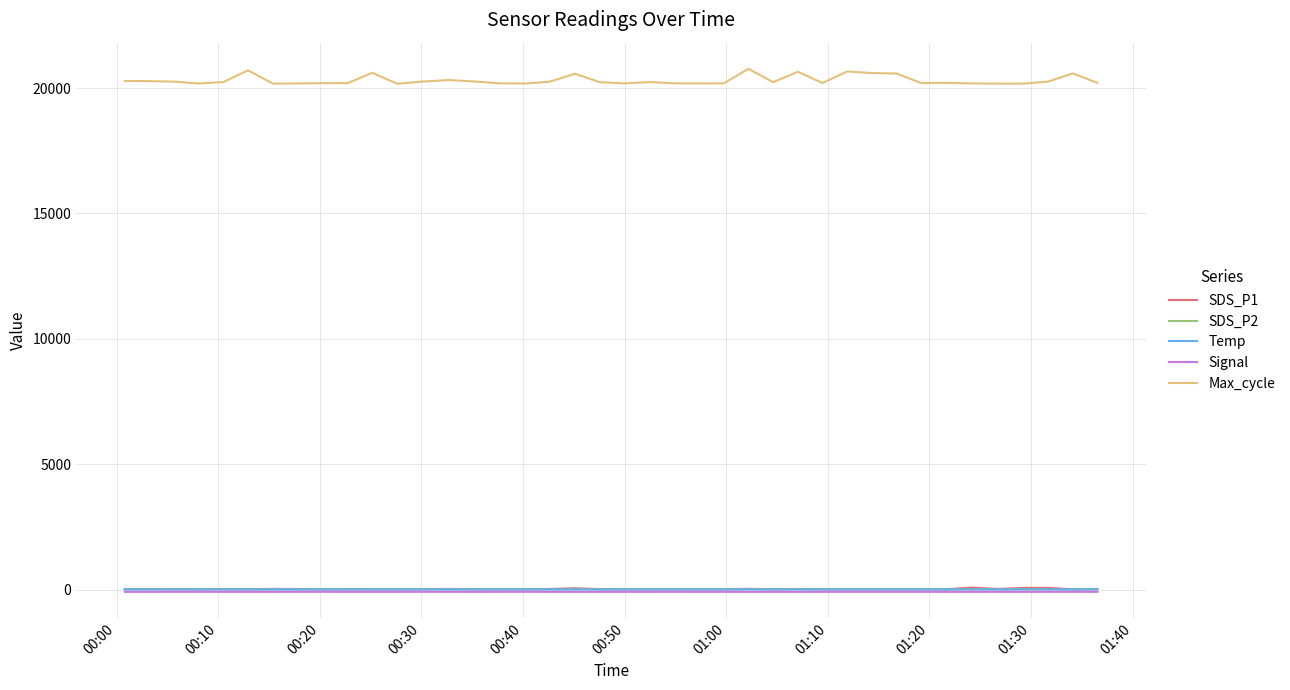

What is the highest value of the Temp series?

8.0